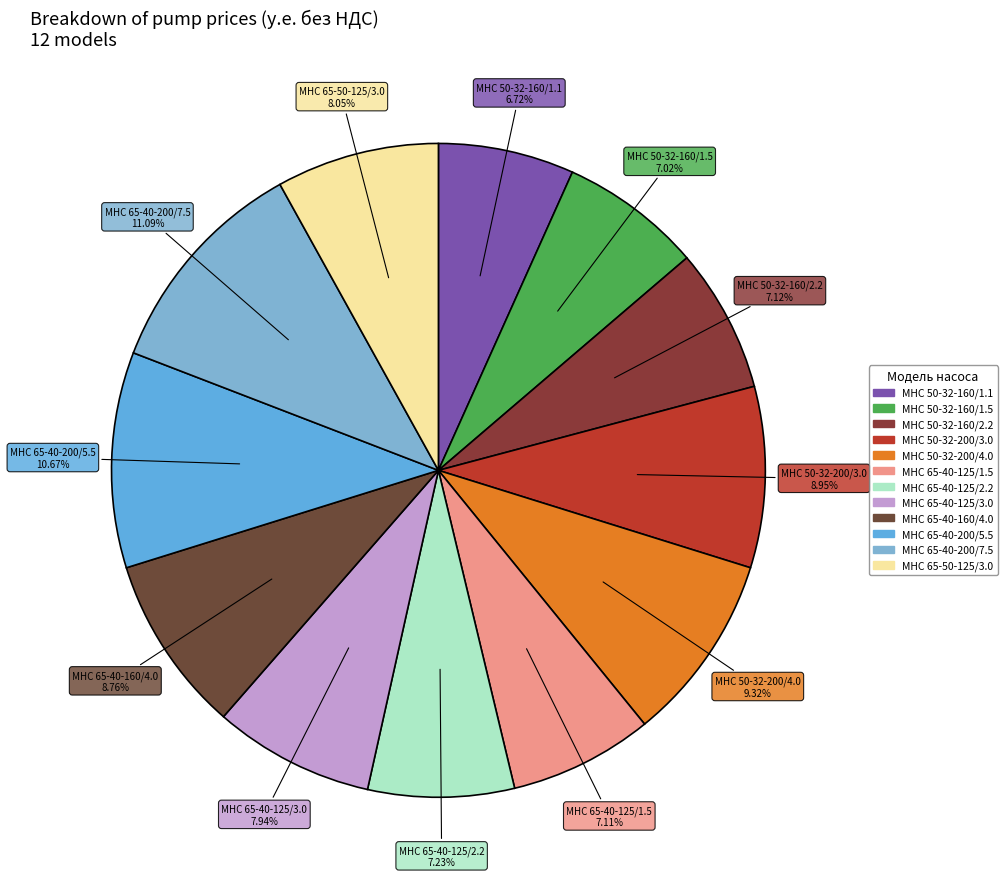

Does МНС 65-40-200/5.5 account for over 50% of the chart?

No